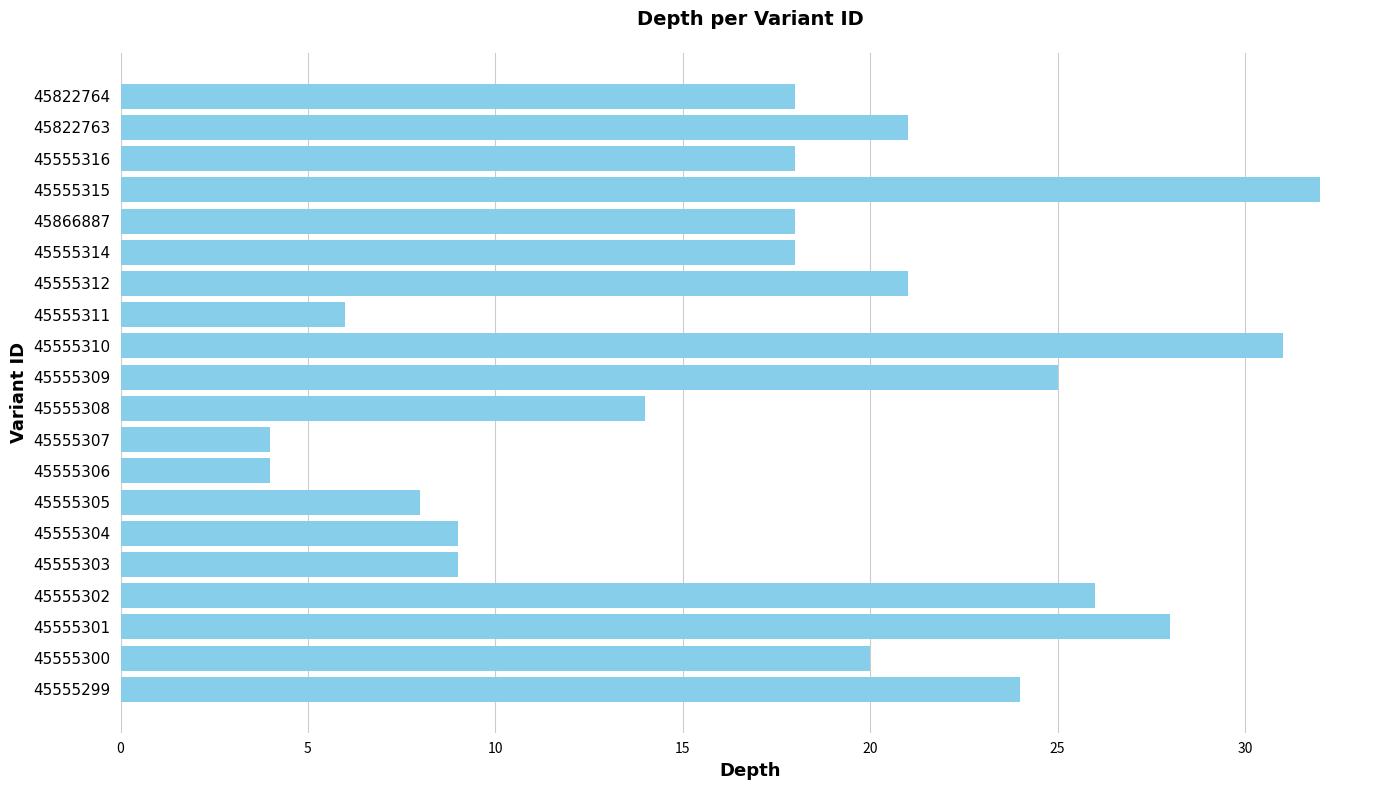

Which has a higher value, 45555310 or 45555314?

45555310